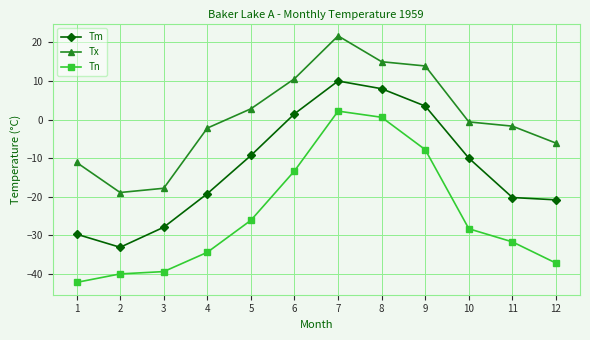

Is the value of Tx at 11 greater than the value of Tn at 4?

Yes